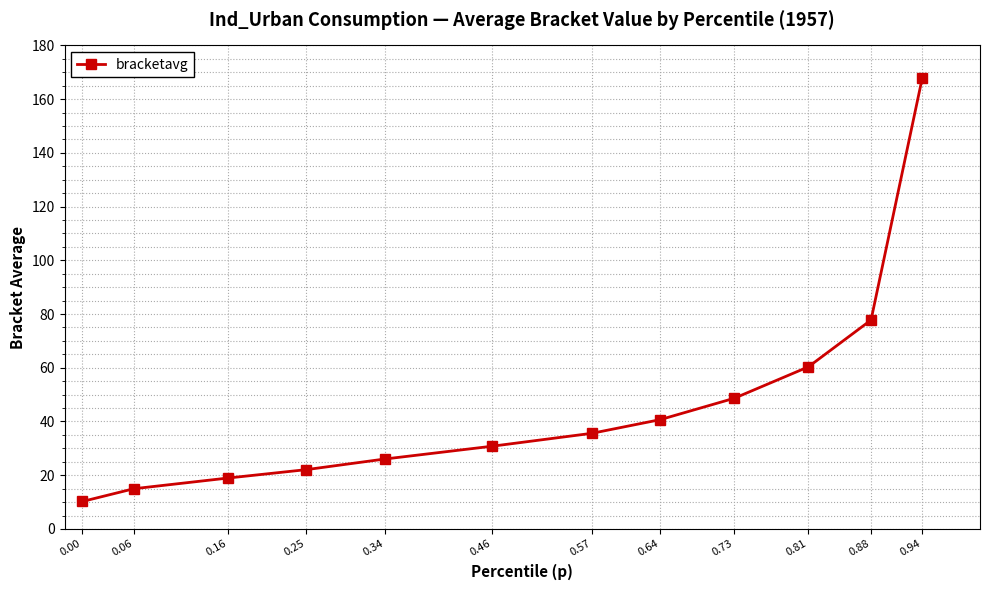

Reading left to right, what are all the values shown in this chart?

0.00=10.2	0.06=15.0	0.16=19.0	0.25=22.1	0.34=26.0	0.46=30.8	0.57=35.6	0.64=40.7	0.73=48.7	0.81=60.4	0.88=77.8	0.94=167.8